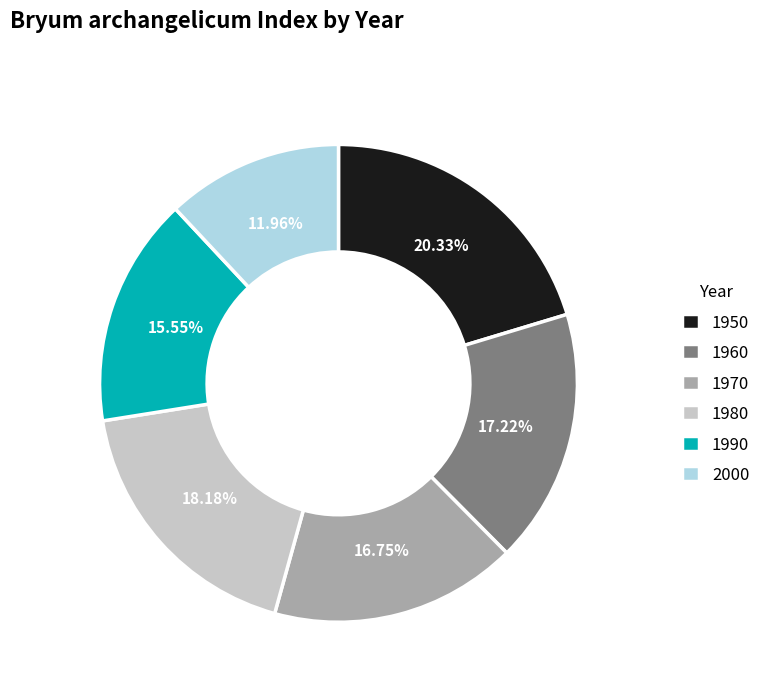

To the nearest percent, what is the difference between the largest and smallest slice percentages?

8%